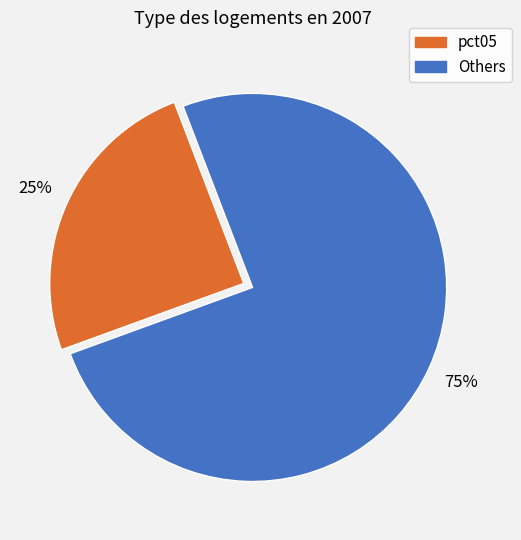

Does any single category account for the majority?

Yes